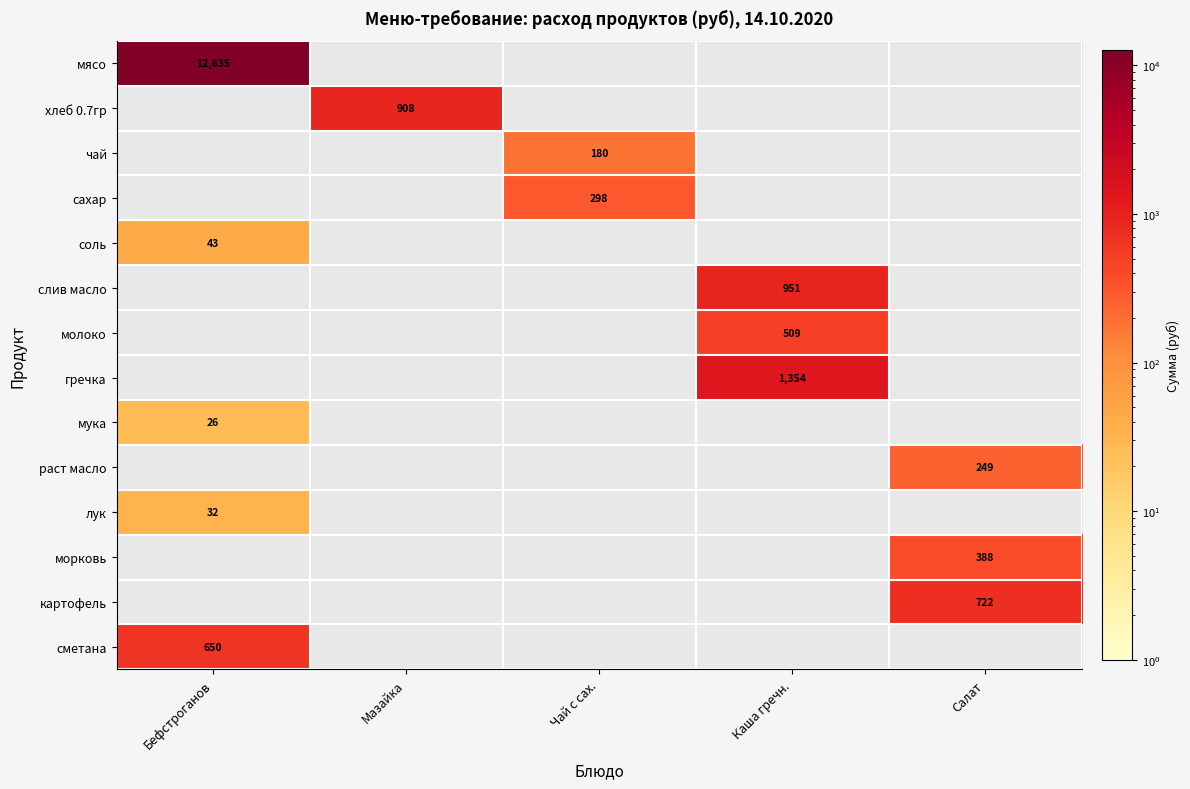

The value of сметана at Бефстроганов is 1035. True or false?

False